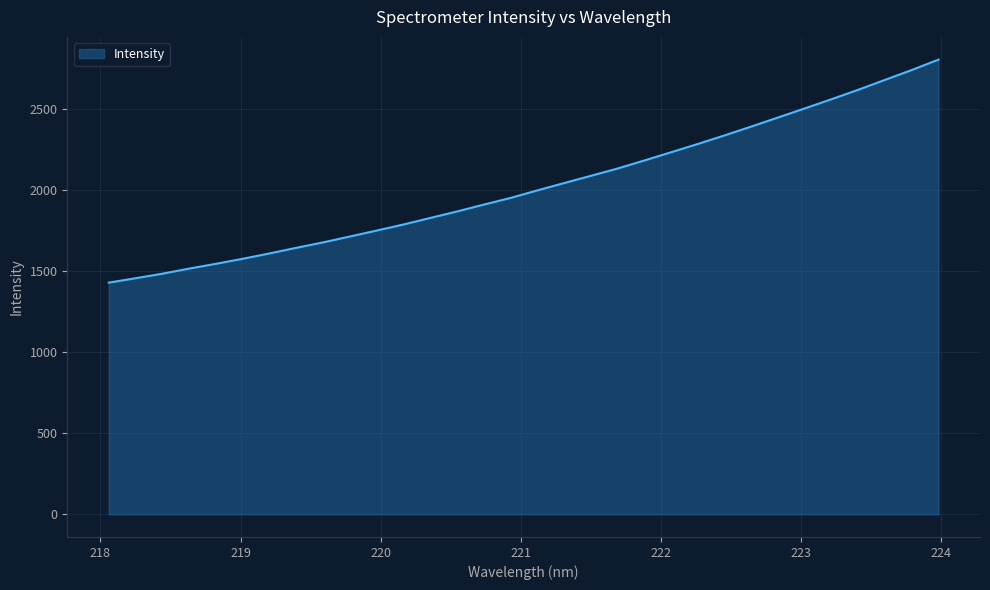

What is the difference between the maximum and minimum values?

1376.6